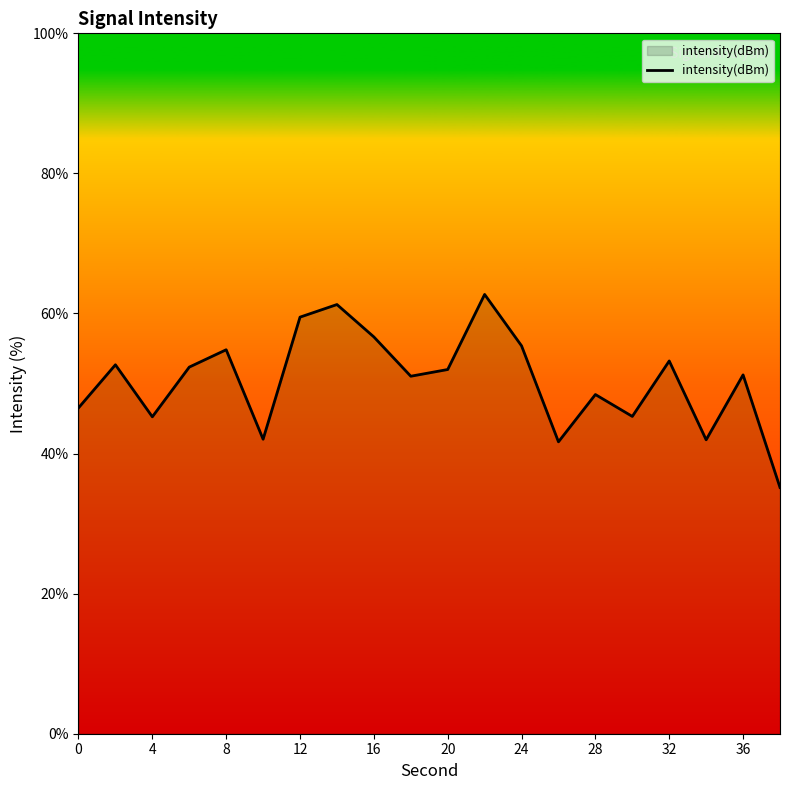

What is the minimum value shown in the chart?

35.2